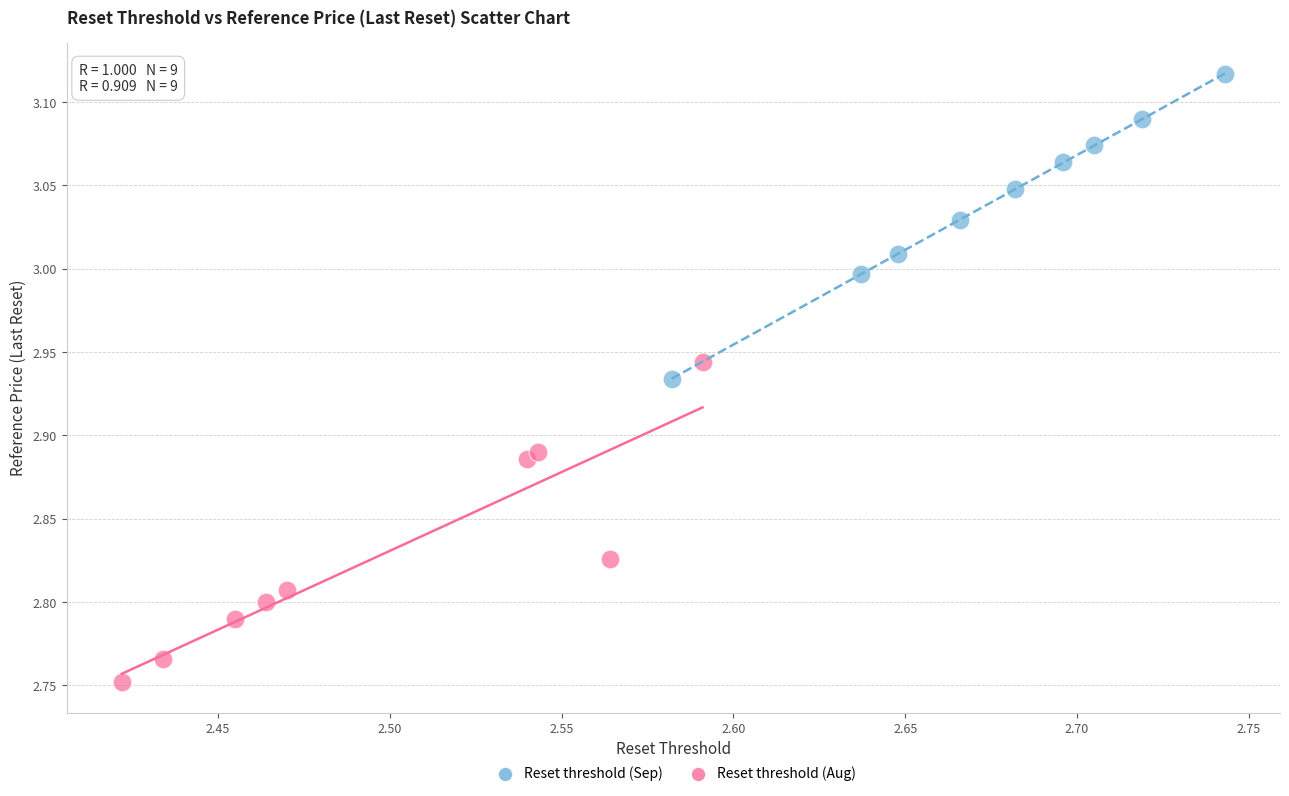

Which series has the largest Y range (max minus min)?

Reset threshold (Aug)